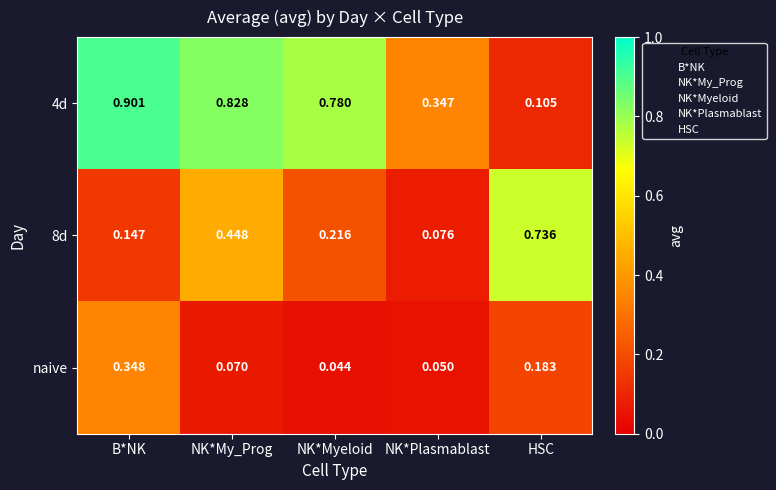

List the labels in order of naive value, smallest first.

NK*Myeloid, NK*Plasmablast, NK*My_Prog, HSC, B*NK